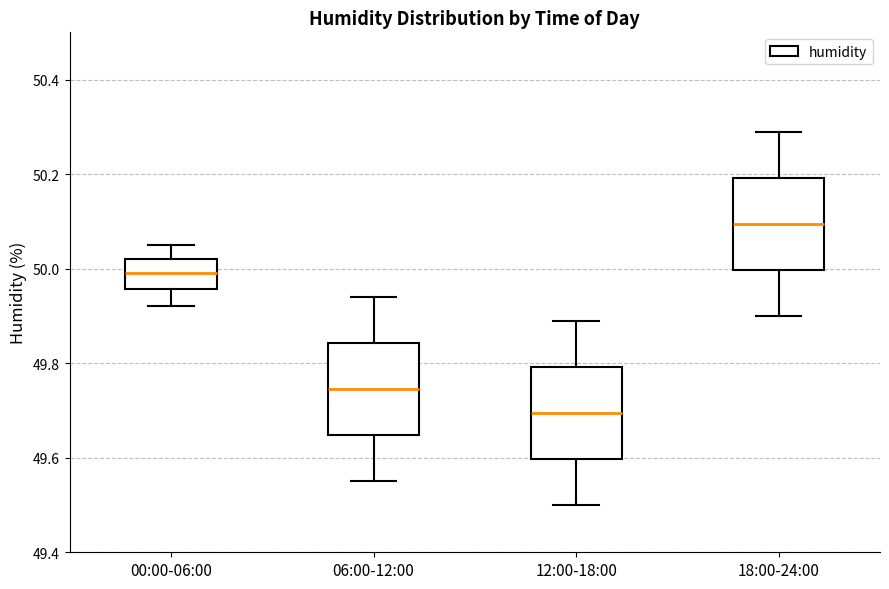

Reading left to right, transcribe this box plot: for each box, give where its median line is, the range the box spans, and where its two whiskers end, as read against the y-axis. The values are not printed on the chart, so give them approximately, as read against the axis.

00:00-06:00: median 50.00, box 49.96 to 50.02, whiskers 49.92 to 50.06
06:00-12:00: median 49.74, box 49.64 to 49.84, whiskers 49.56 to 49.94
12:00-18:00: median 49.70, box 49.60 to 49.80, whiskers 49.50 to 49.90
18:00-24:00: median 50.10, box 50.00 to 50.20, whiskers 49.90 to 50.30